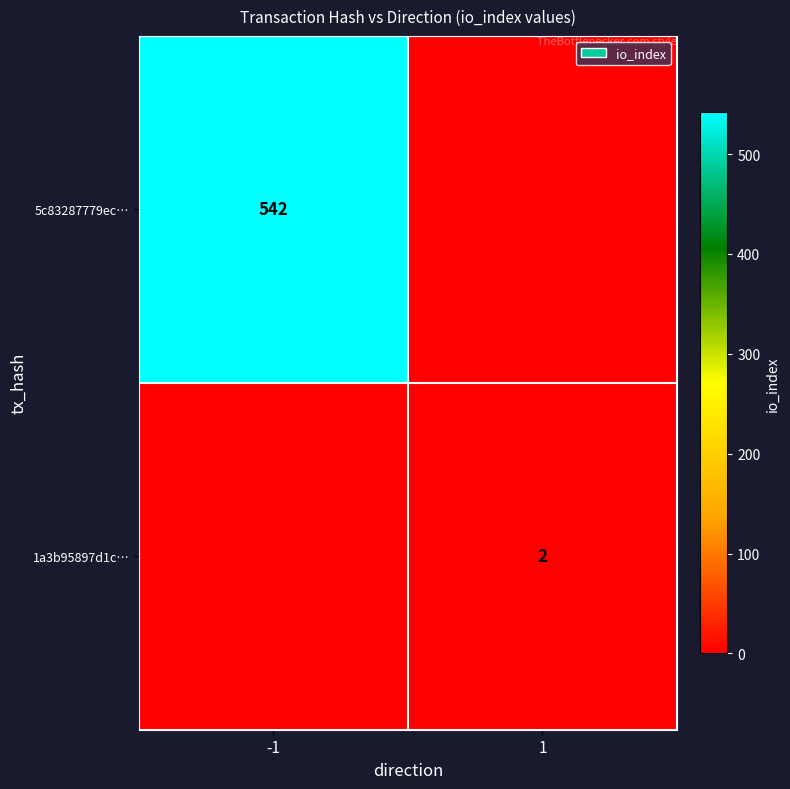

Is it true that 5c83287779ec… equals 542 at -1?

True